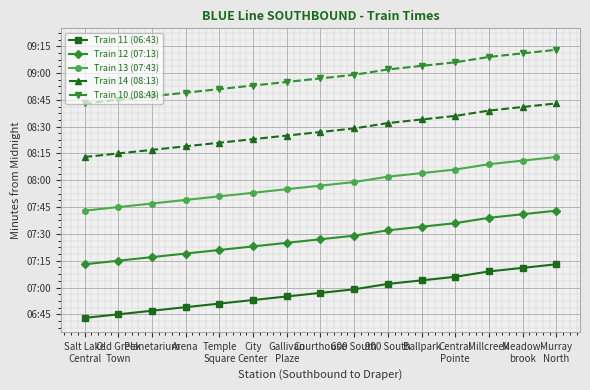

Which series has the widest spread of values?

Train 11 (06:43)